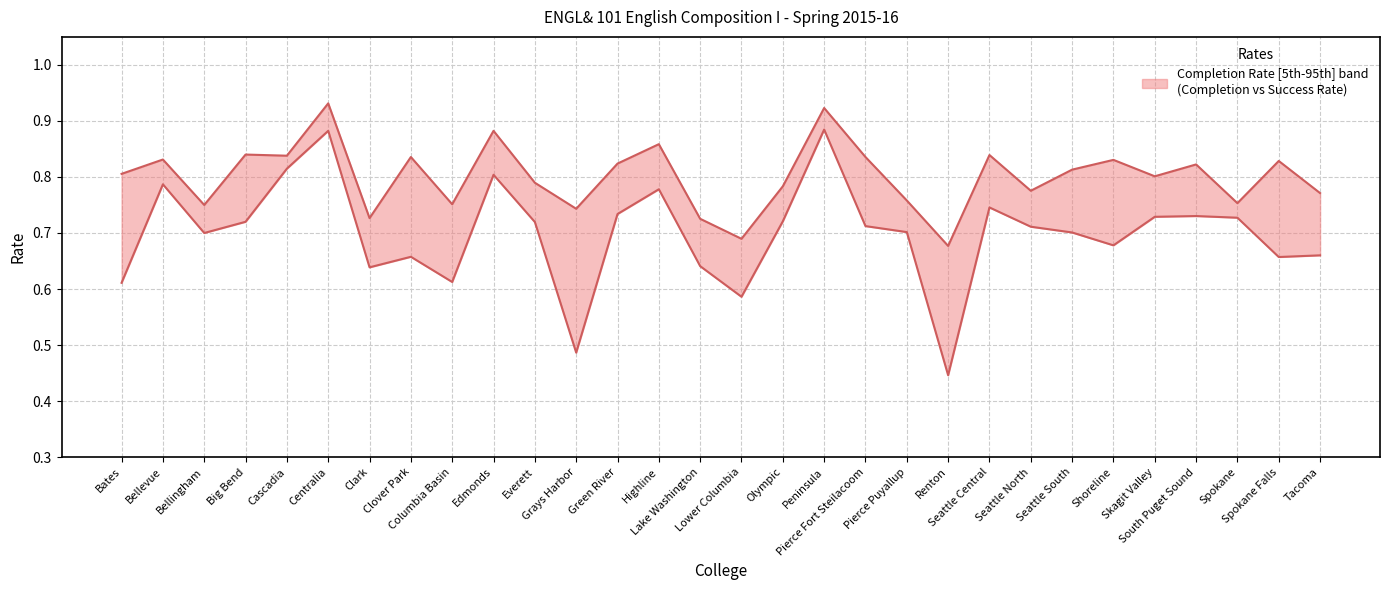

How many lines are shown in the chart?

2